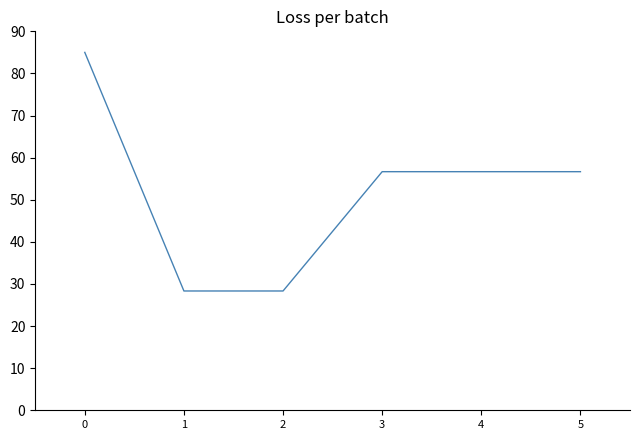

True or false: the data shows 128.3 at 0.

False